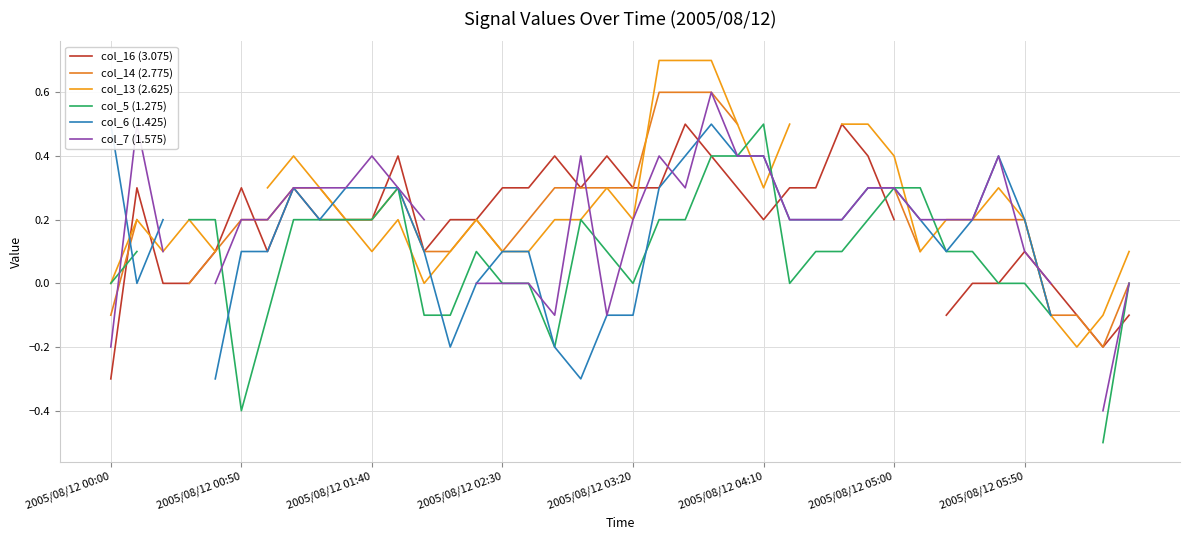

What is the approximate value of col_14 (2.775) at 21?

0.6